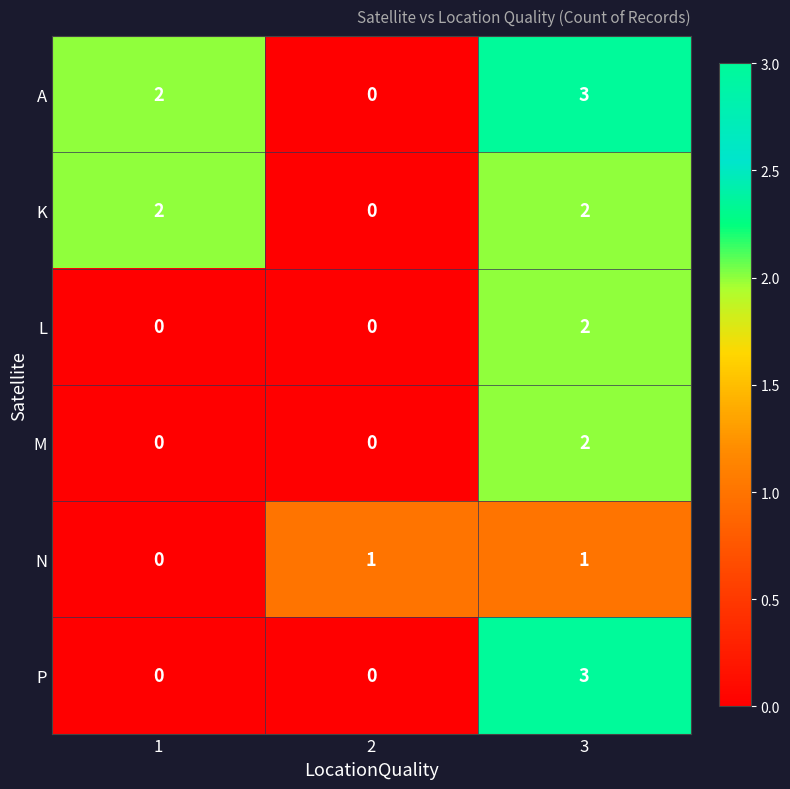

What is the maximum value shown in the chart?

3